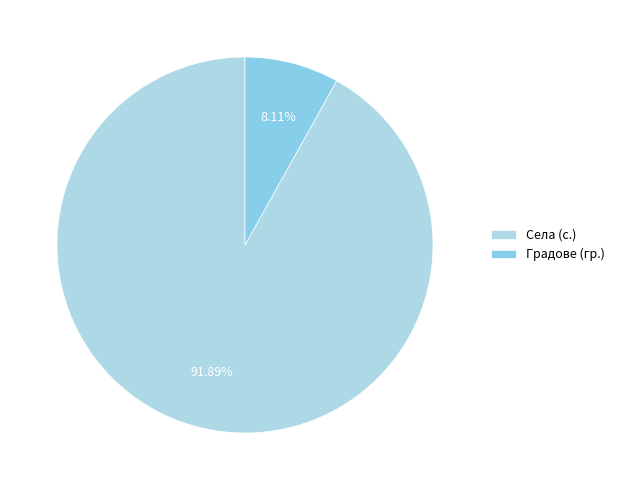

Count the number of slices in the pie.

2